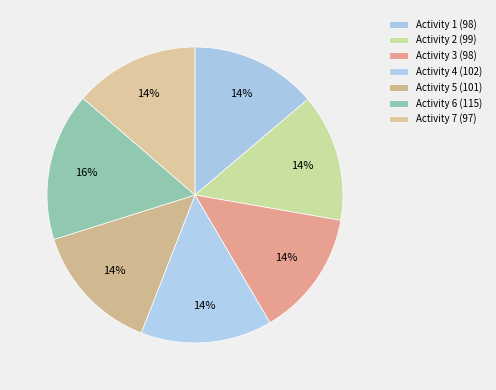

What is the change in value from Activity 4 (102) to Activity 5 (101)?

-1